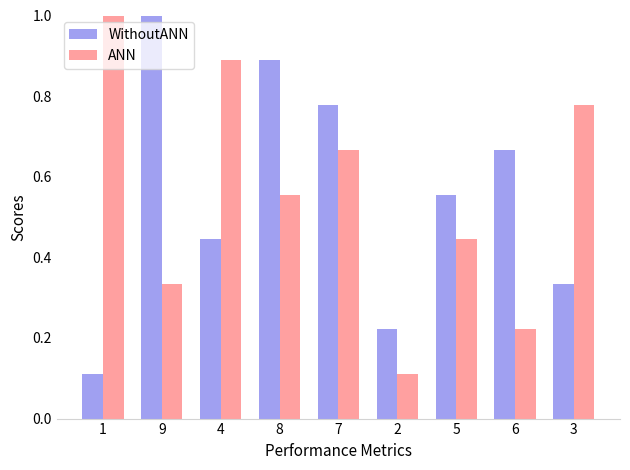

Which series changed the most between 6 and 3?

ANN